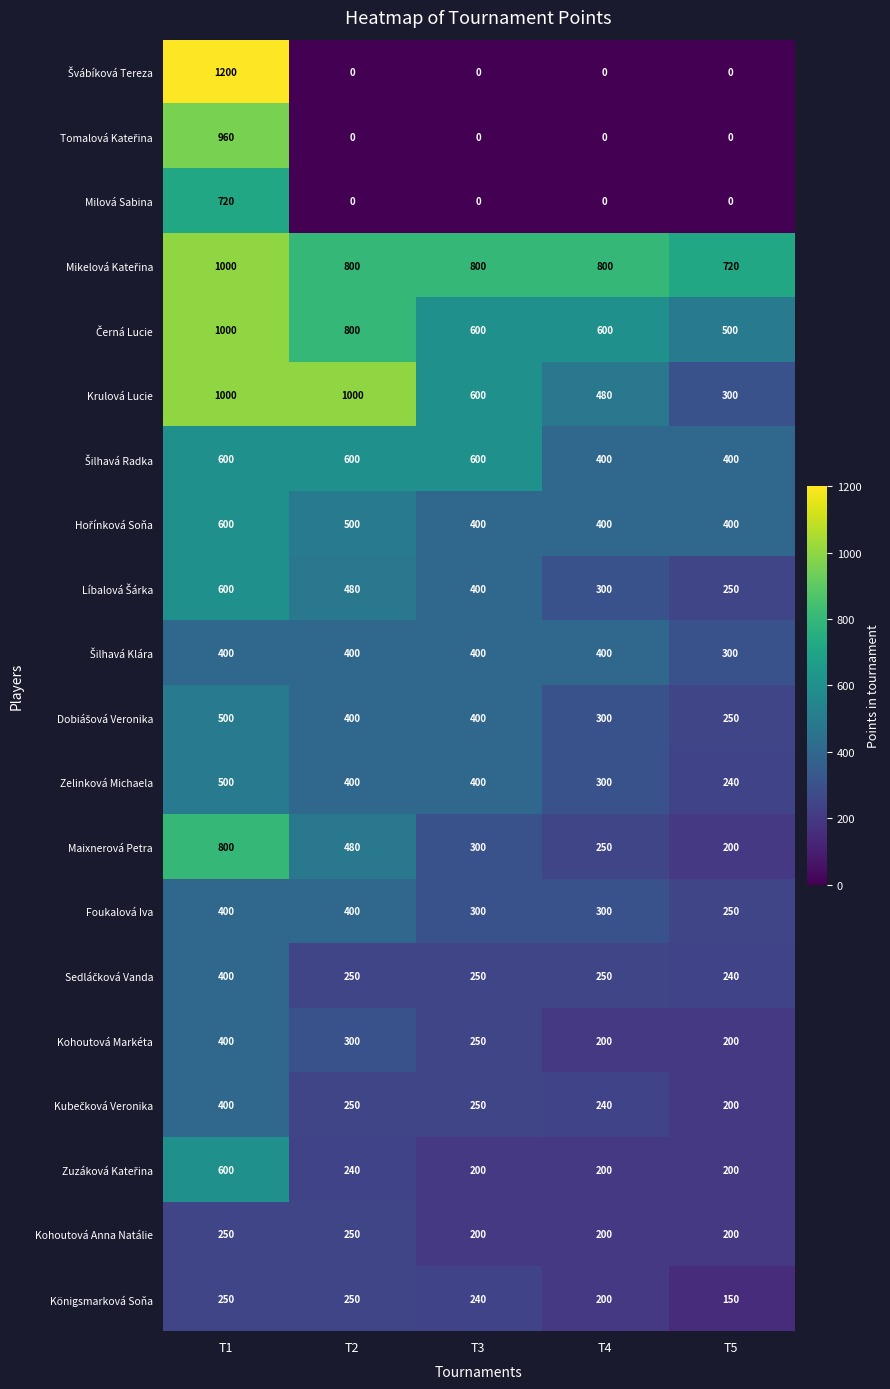

What is the difference between the maximum and minimum values in the Kohoutová Markéta series?

200